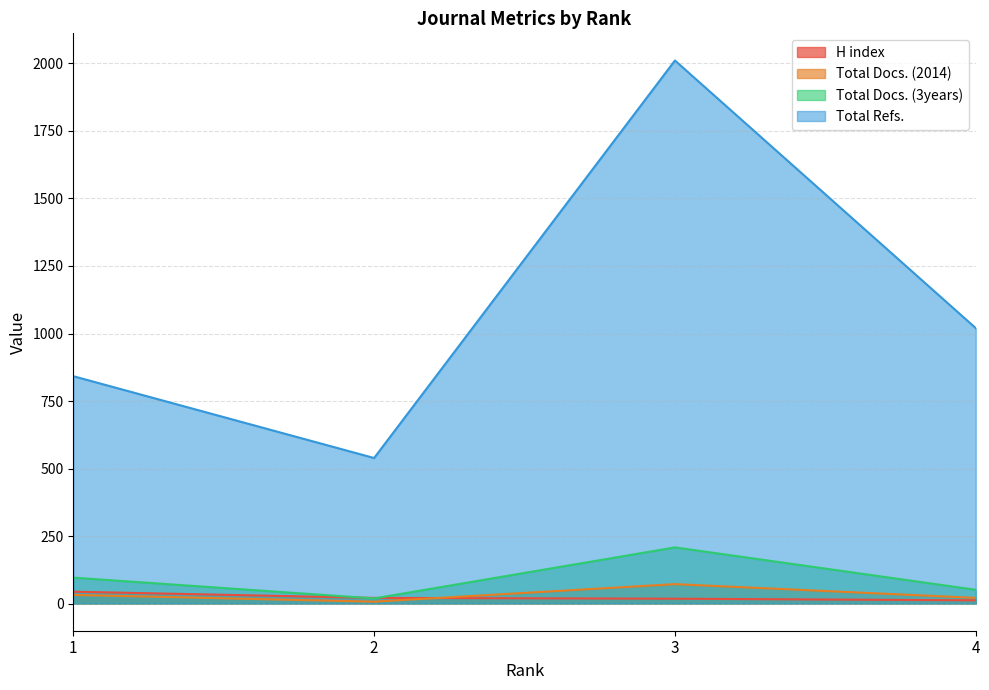

The Total Docs. (3years) series shows 12 at 2. True or false?

False